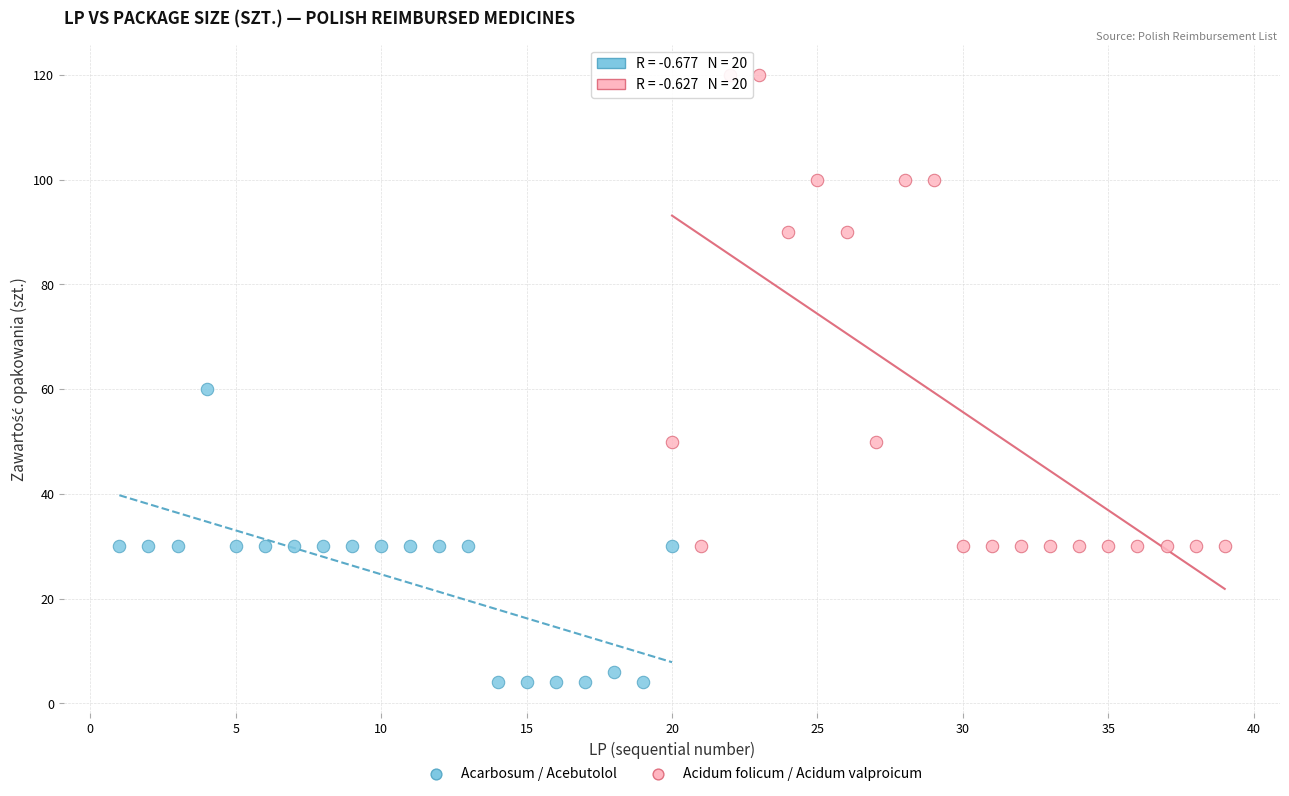

Which series reaches the maximum Y coordinate?

Acidum folicum / Acidum valproicum